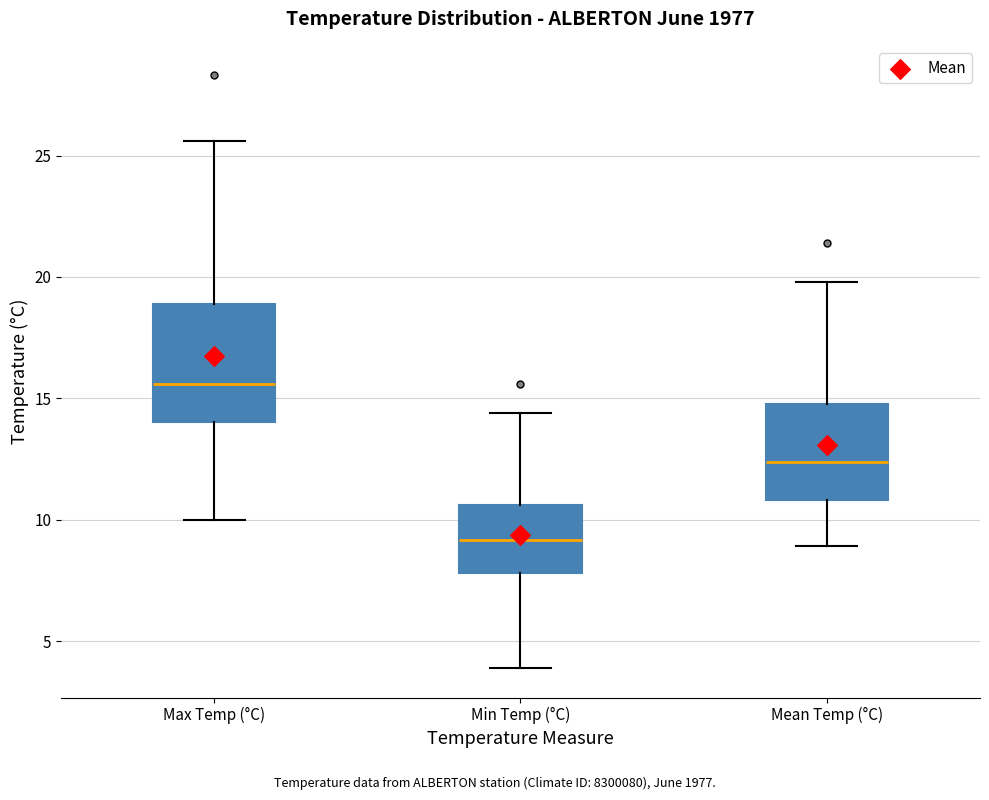

Which box's median line is the highest?

Max Temp (°C)